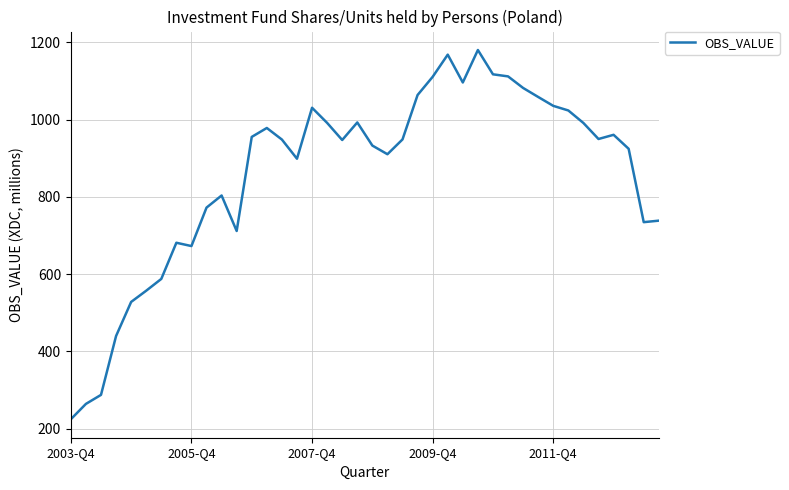

What is the greatest value displayed?

1180.3